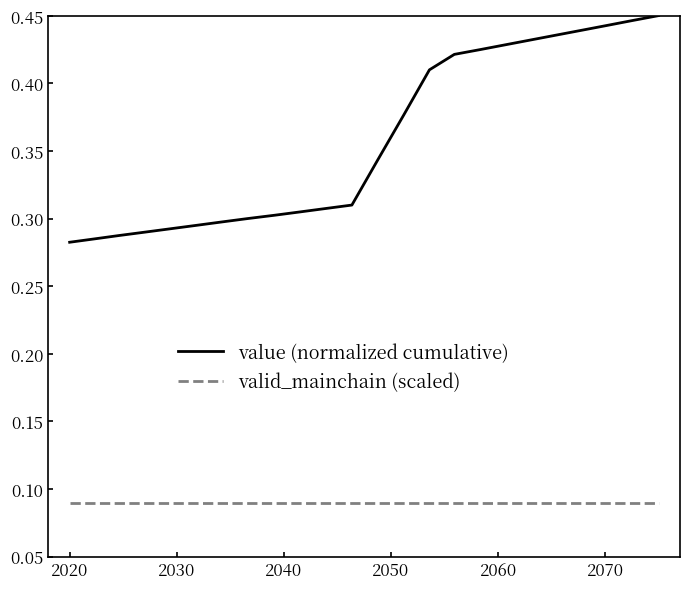

True or false: value (normalized cumulative) and valid_mainchain (scaled) intersect in this chart.

False